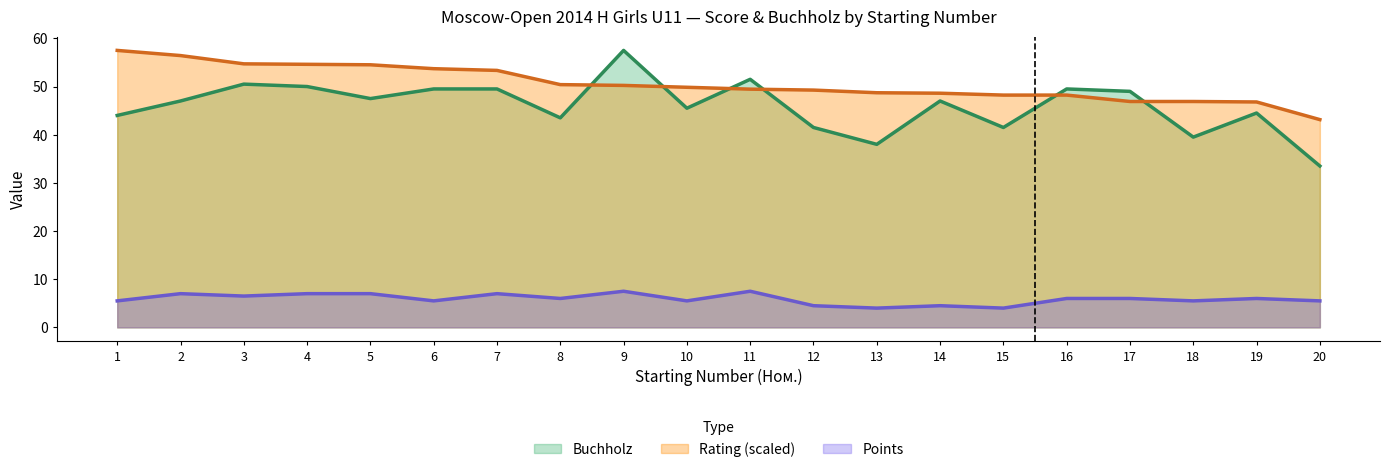

Which series has the largest total across all categories?

Rating (scaled)